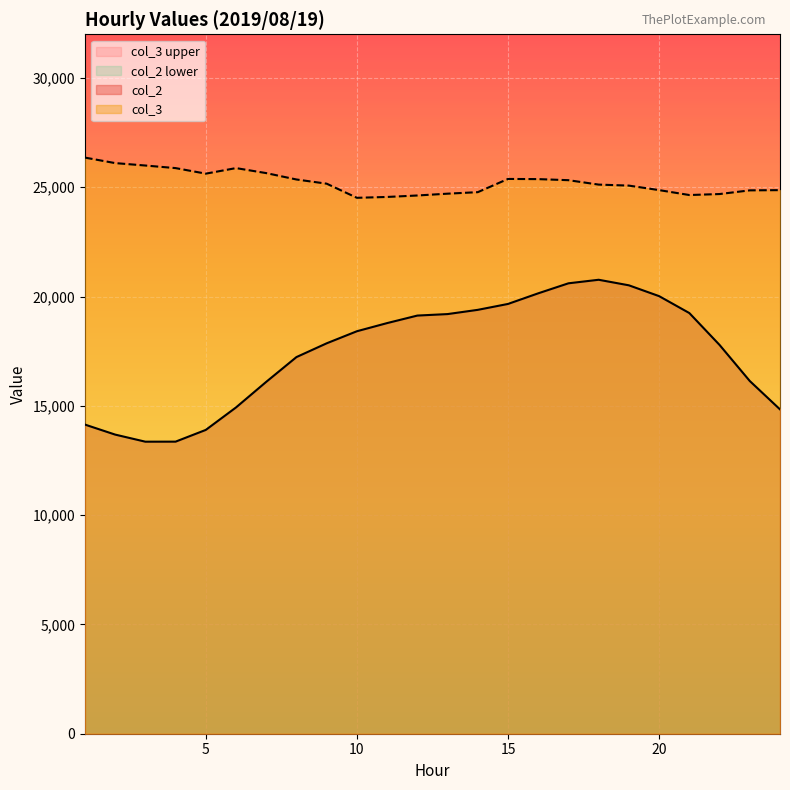

How many categories are shown in the chart?

24